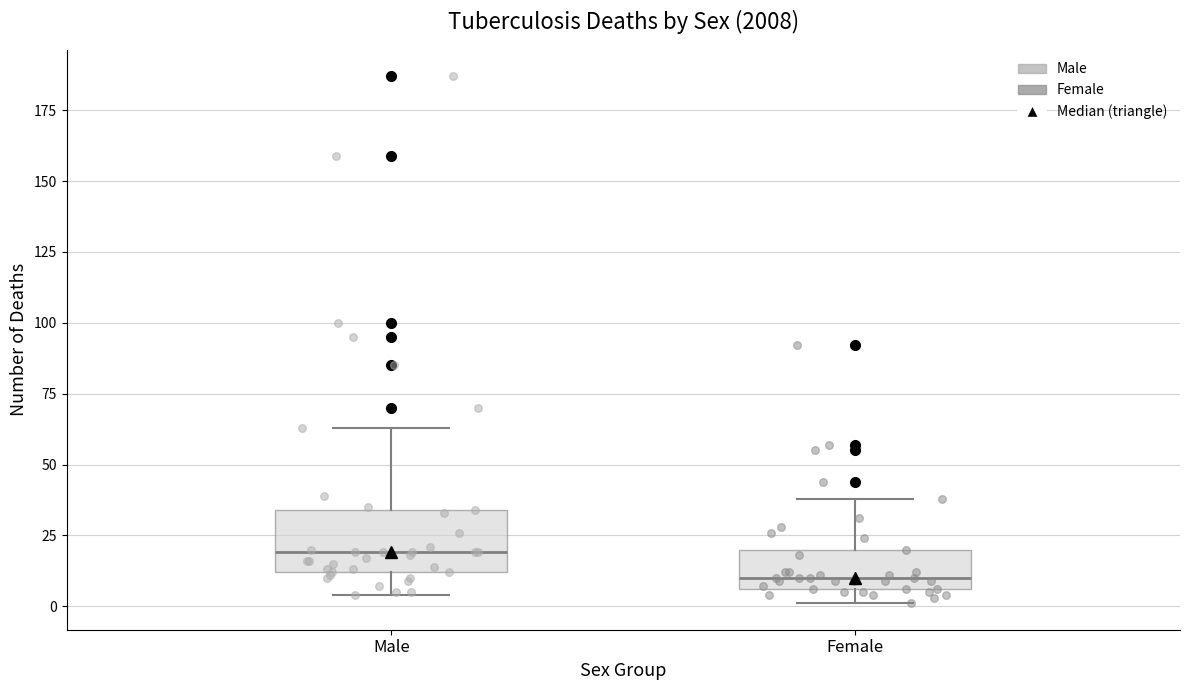

Where does the median line of the box for Male sit on the y-axis? The values are not printed on the chart, so give them approximately, as read against the axis.

20